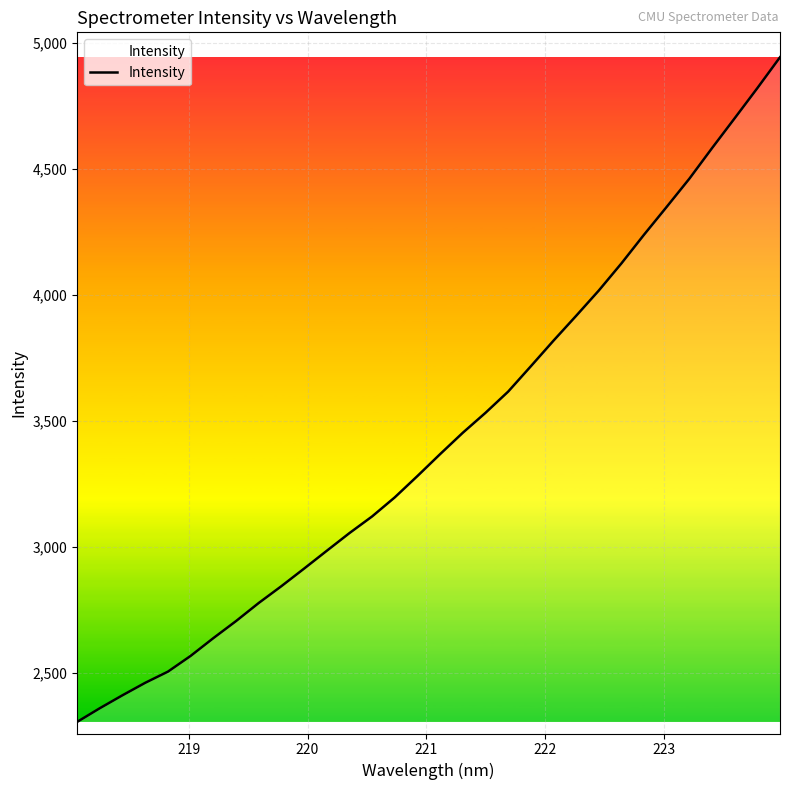

How many lines are shown in the chart?

1